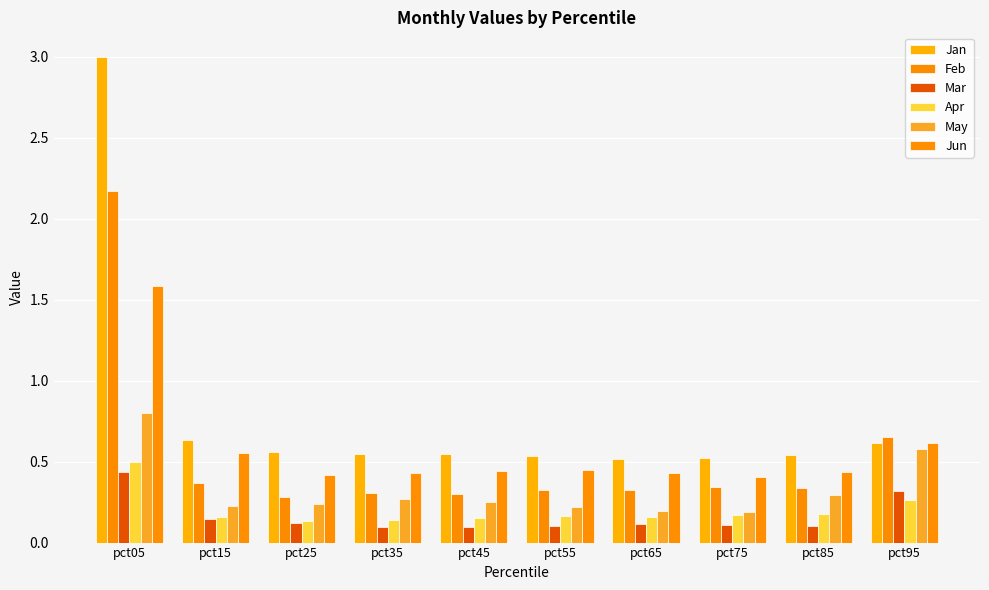

What is the spread (max minus min) of values at pct95?

0.4